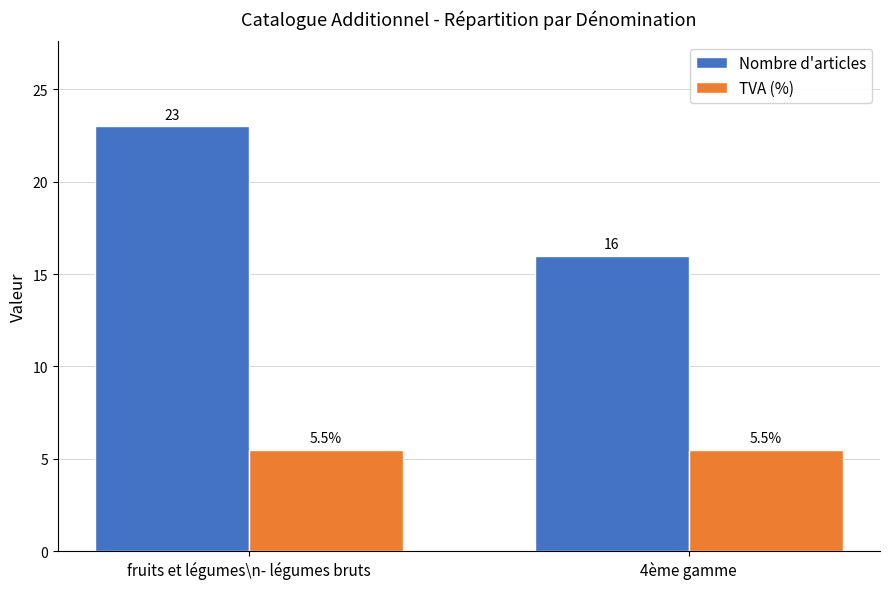

What is the sum of all TVA (%) values?

11.0